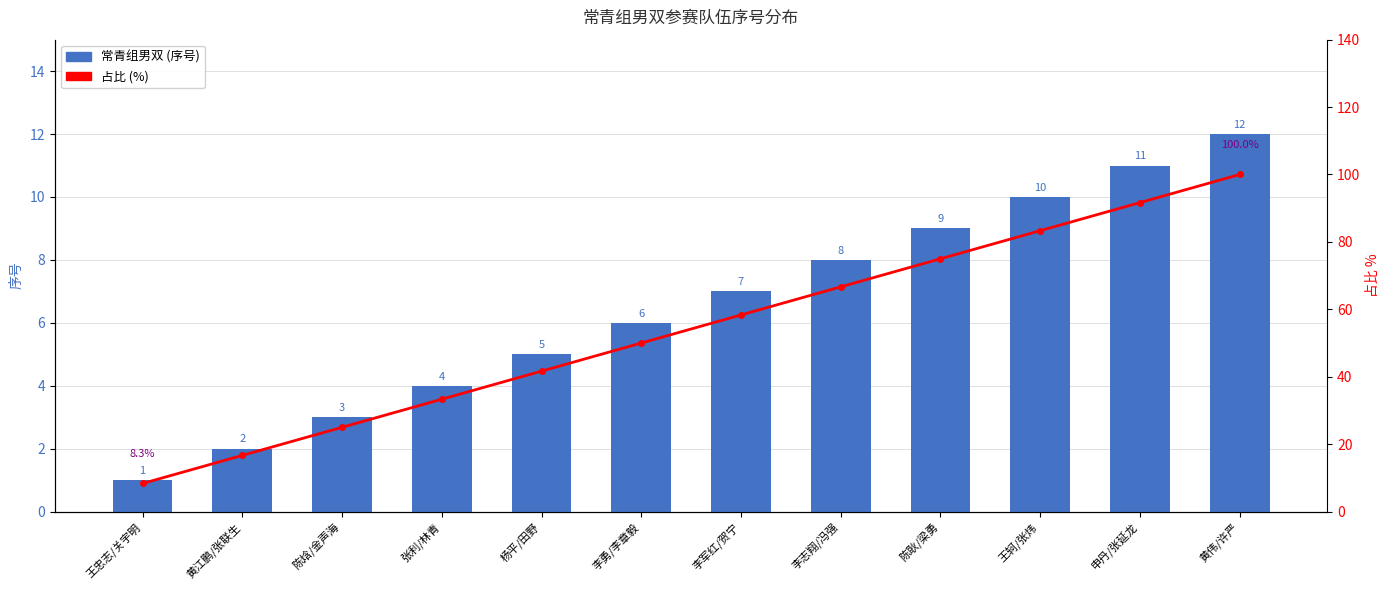

What is the value of the 占比 (%) bar at the 10th from the left?

83.3